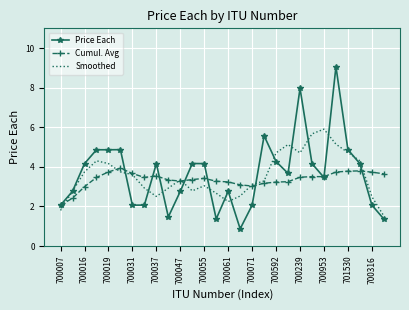

What is the average value of the Smoothed series?

3.6